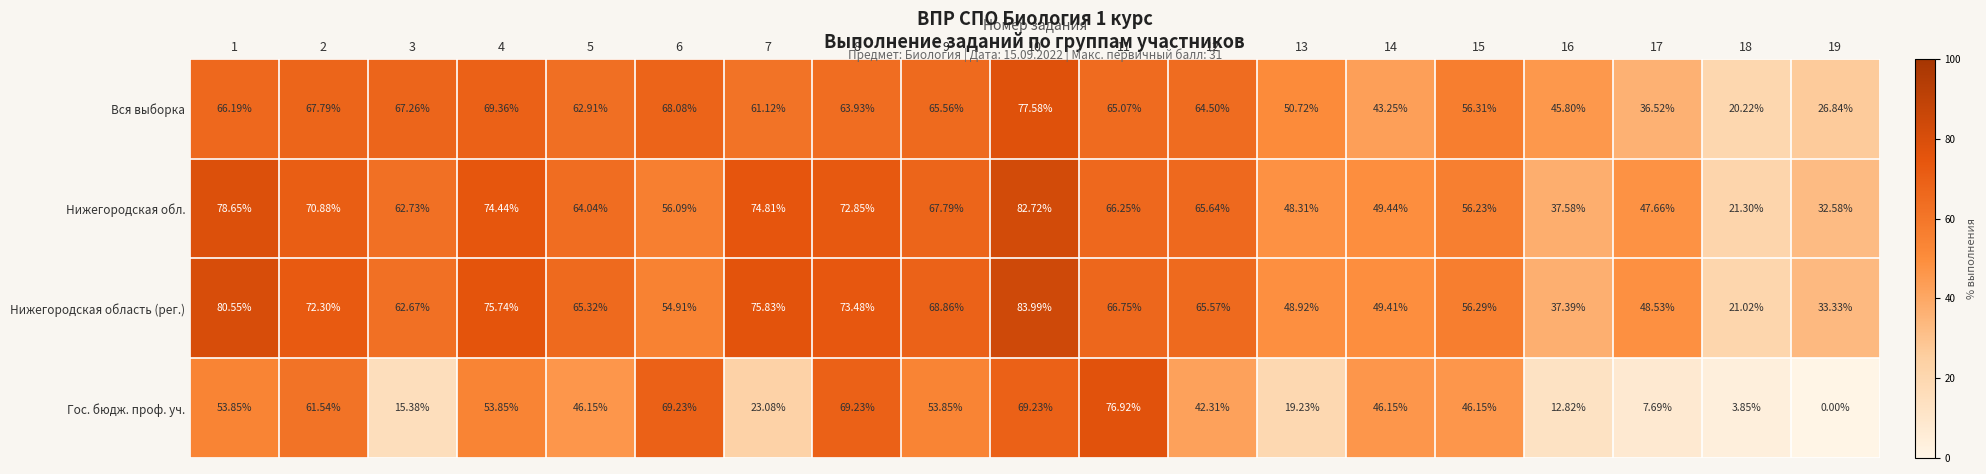

At 19, list the series in order from smallest to largest.

Гос. бюдж. проф. уч., Вся выборка, Нижегородская обл., Нижегородская область (рег.)